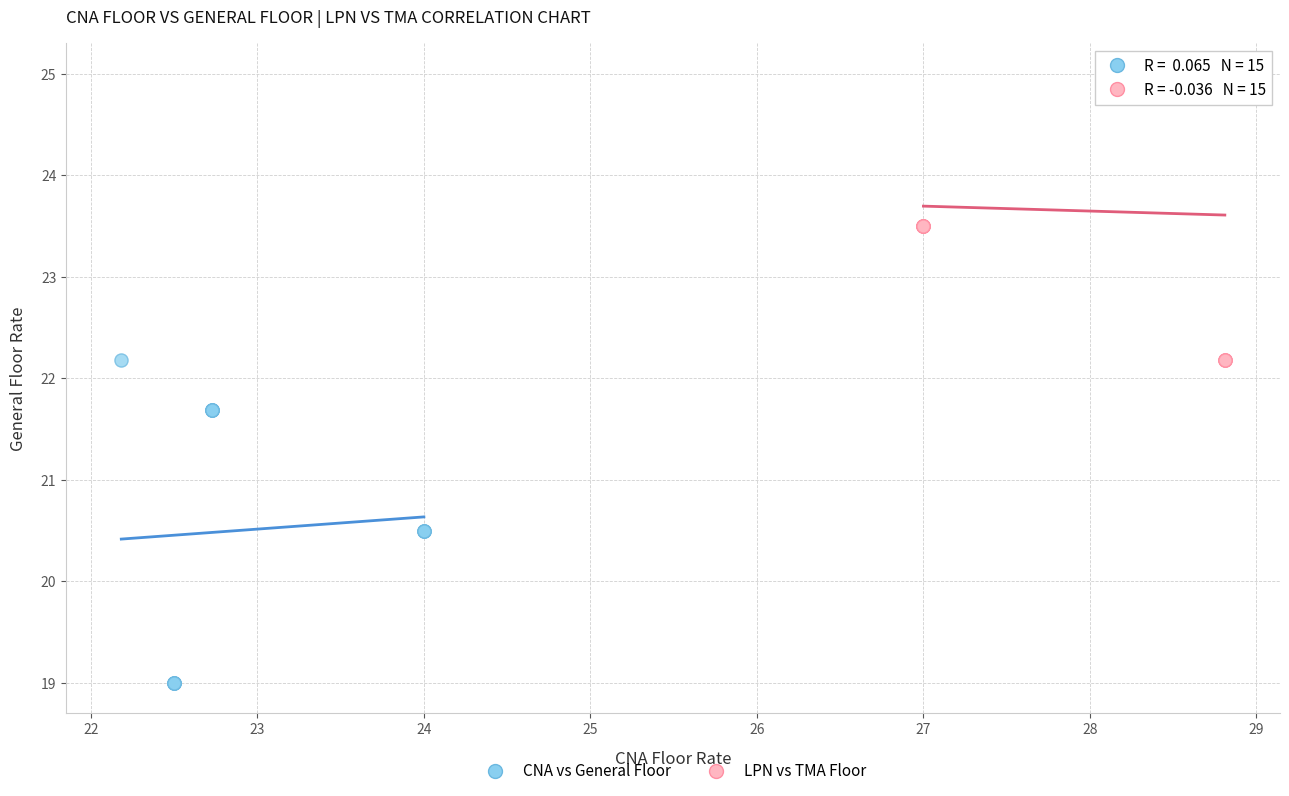

Which series has the largest Y range (max minus min)?

CNA vs General Floor